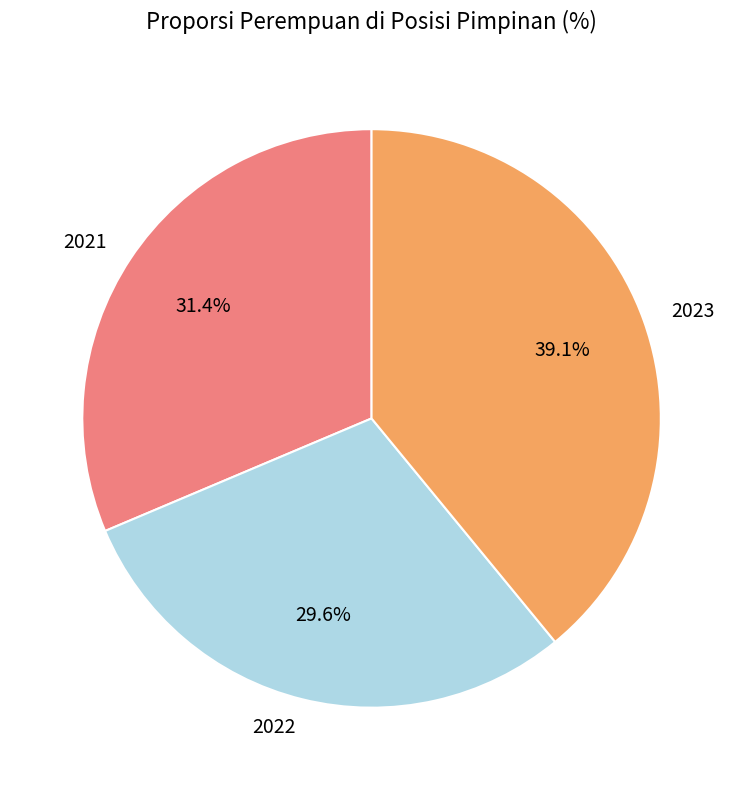

Is the sum of 2022 and 2021 greater than half?

Yes